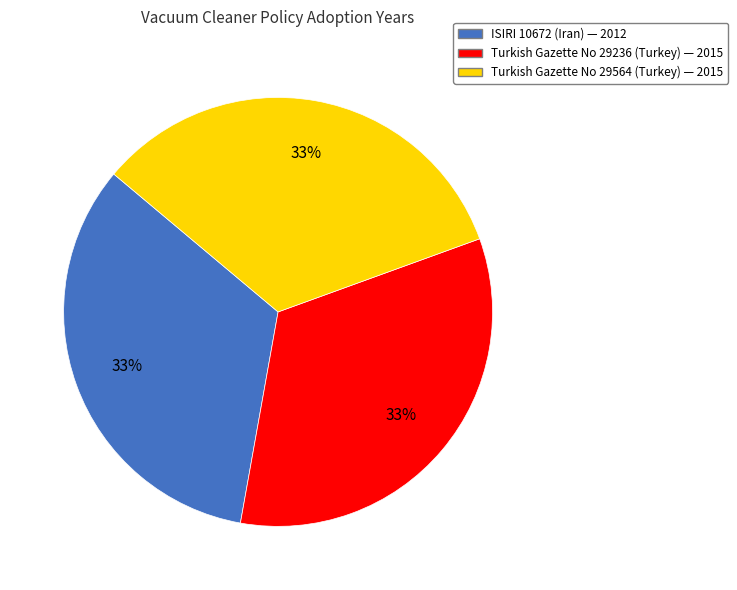

Do Turkish Gazette No 29236 (Turkey) and ISIRI 10672 (Iran) together represent more than half of the pie?

Yes